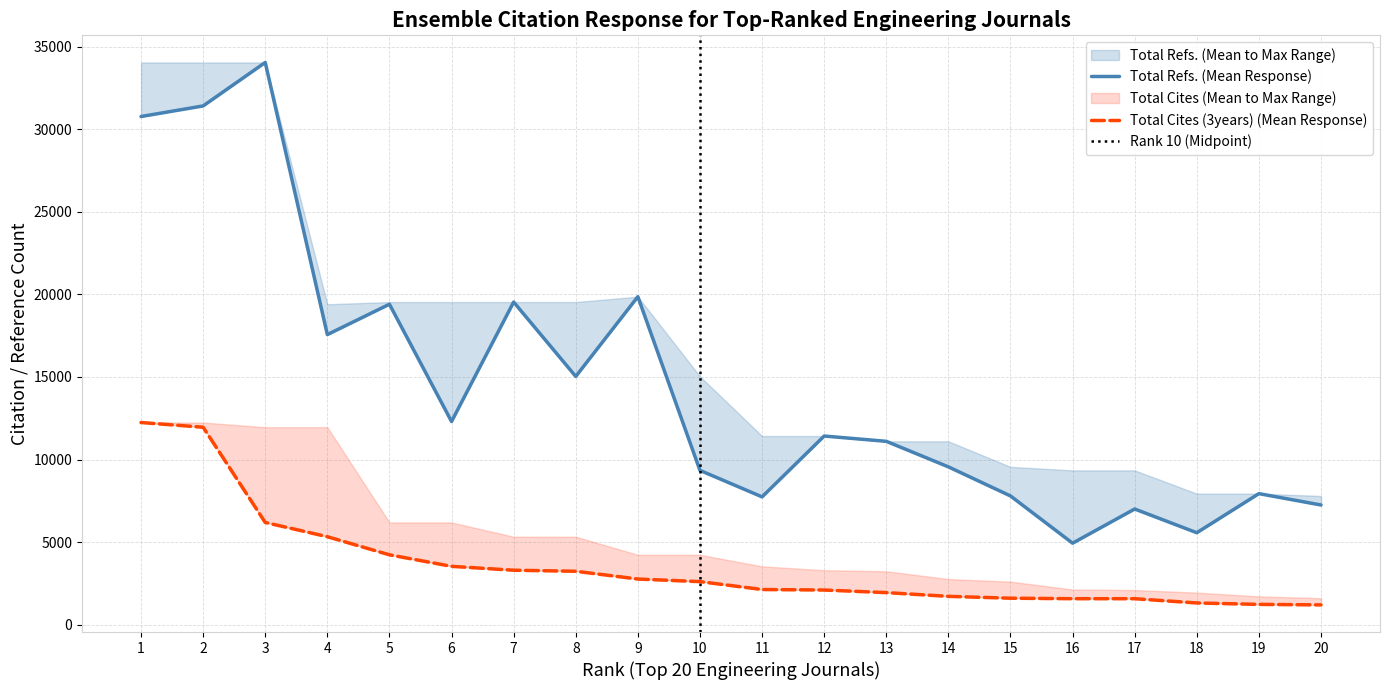

How many interior local peaks does the Total Refs. series have?

7